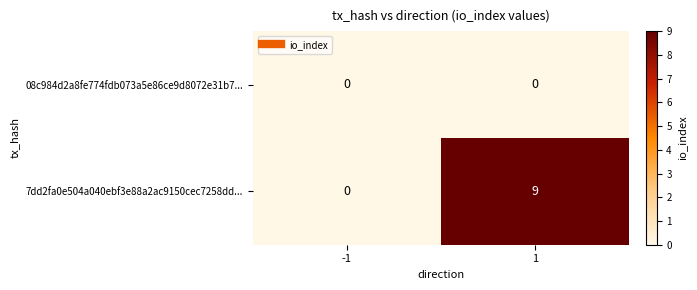

What is the sum of all 7dd2fa0e504a040ebf3e88a2ac9150cec7258dd... values?

9